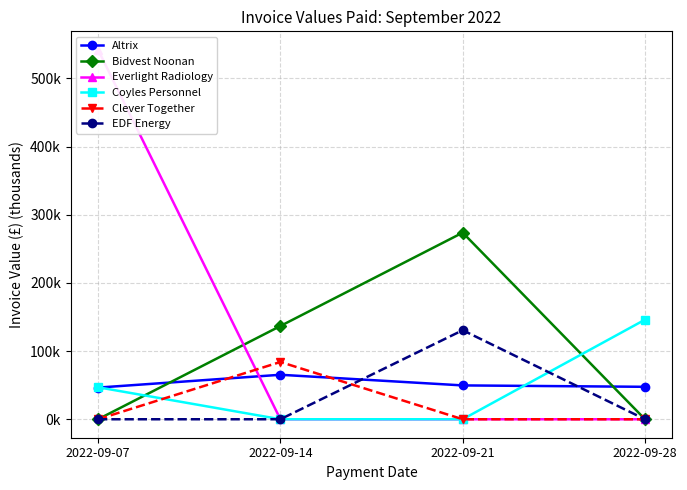

What is the difference between the maximum and minimum values in the Bidvest Noonan series?

273.7